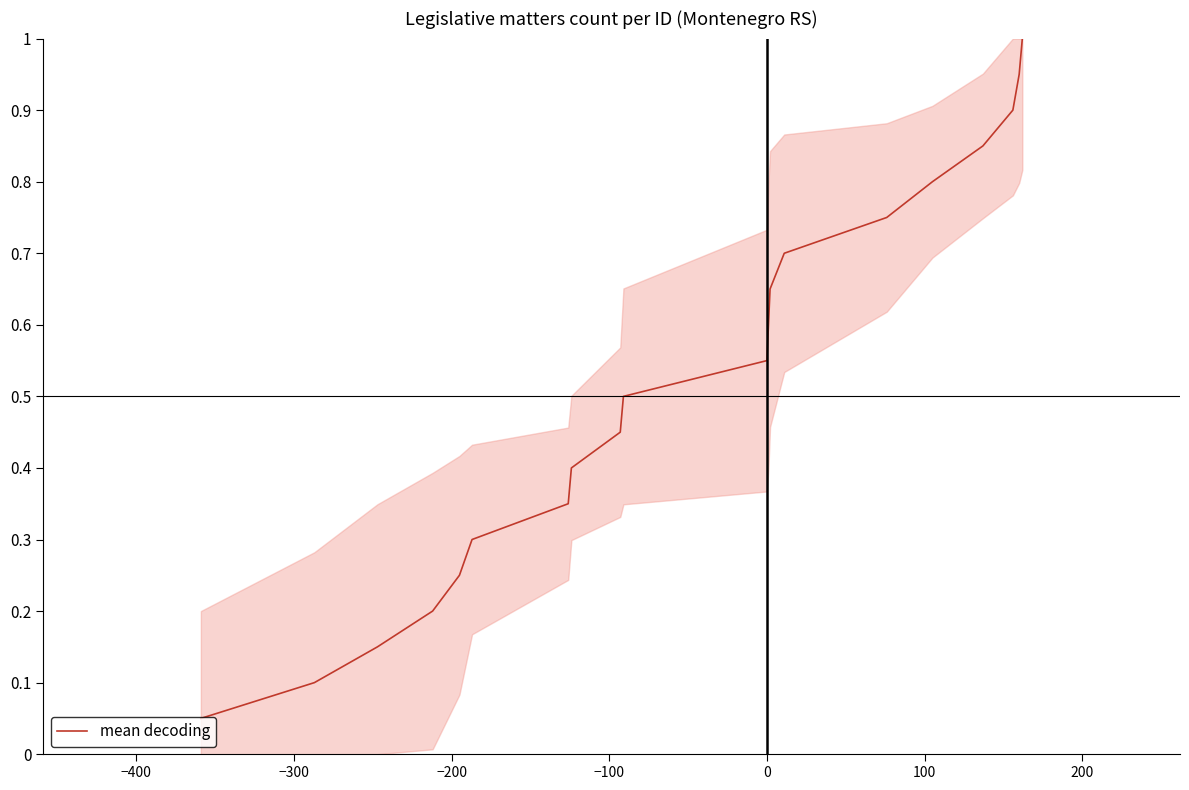

What is the maximum value shown in the chart?

1.0